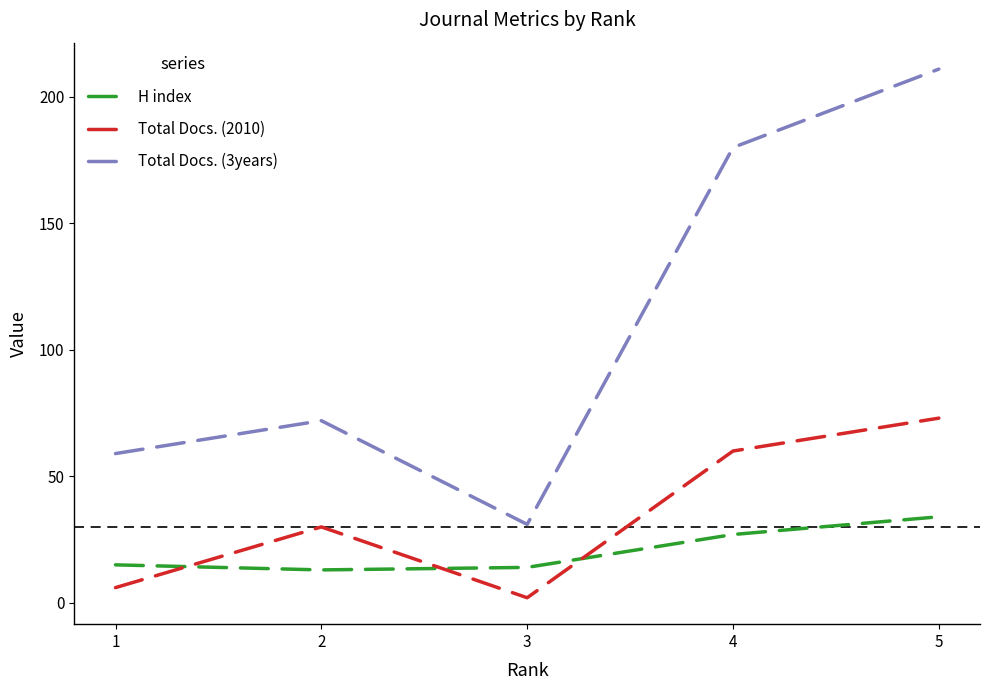

Which series has the widest spread of values?

Total Docs. (3years)